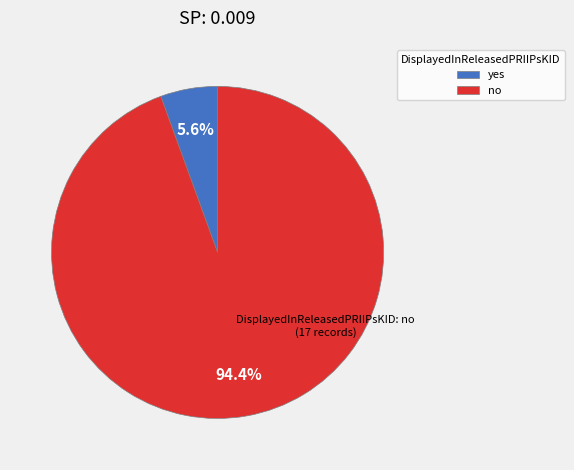

Count the number of slices in the pie.

2